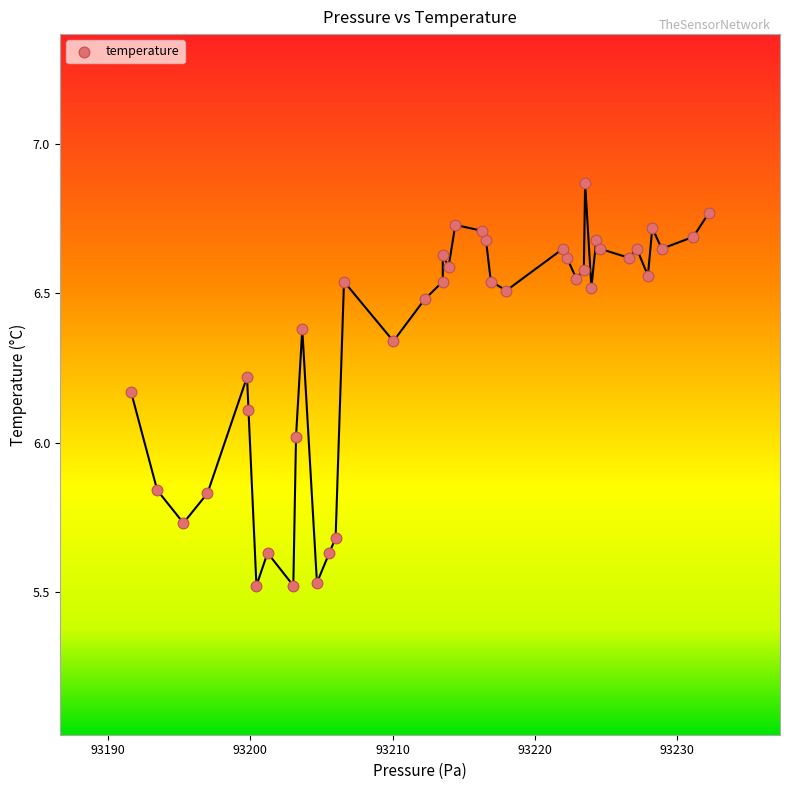

What is the range of X values (max minus min)?

40.6